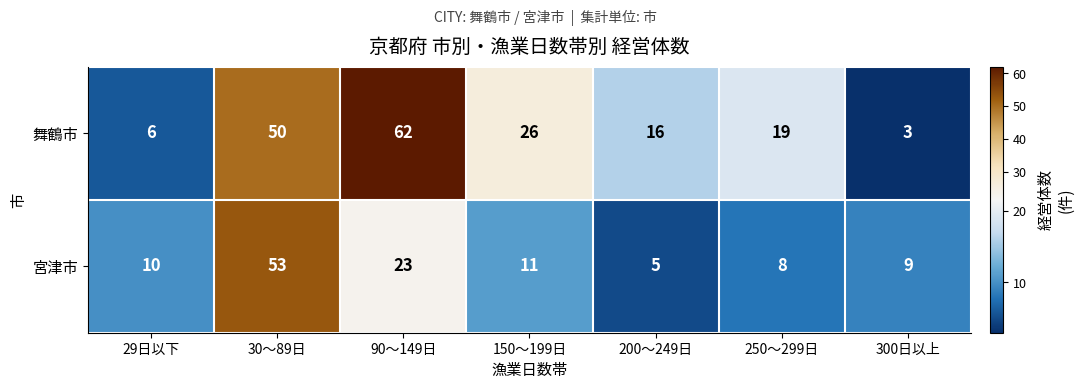

What is the difference between the second highest and minimum values in the 宮津市 series?

18